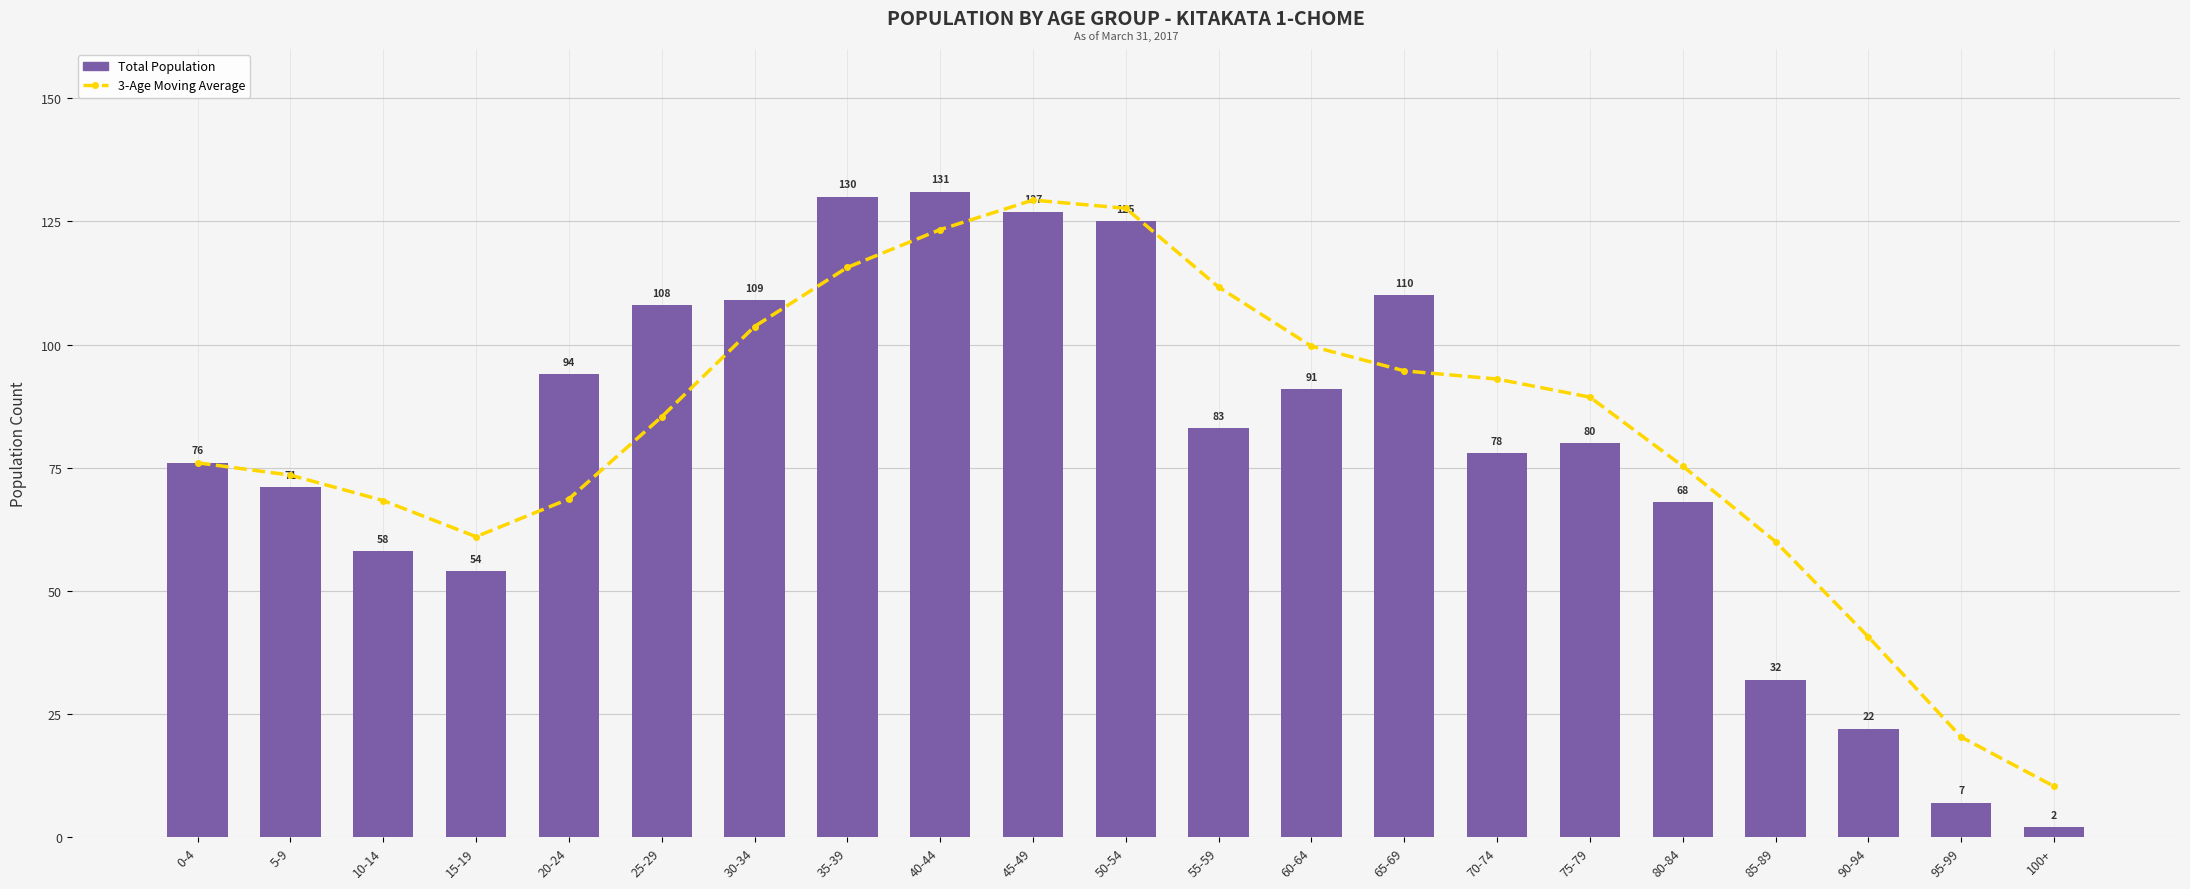

Reading left to right, list all the values displayed in this chart.

3-Age Moving Average: 0-4=76.0	5-9=73.5	10-14=68.3	15-19=61.0	20-24=68.7	25-29=85.3	30-34=103.7	35-39=115.7	40-44=123.3	45-49=129.3	50-54=127.7	55-59=111.7	60-64=99.7	65-69=94.7	70-74=93.0	75-79=89.3	80-84=75.3	85-89=60.0	90-94=40.7	95-99=20.3	100+=10.3
Total Population: 0-4=76.0	5-9=71.0	10-14=58.0	15-19=54.0	20-24=94.0	25-29=108.0	30-34=109.0	35-39=130.0	40-44=131.0	45-49=127.0	50-54=125.0	55-59=83.0	60-64=91.0	65-69=110.0	70-74=78.0	75-79=80.0	80-84=68.0	85-89=32.0	90-94=22.0	95-99=7.0	100+=2.0